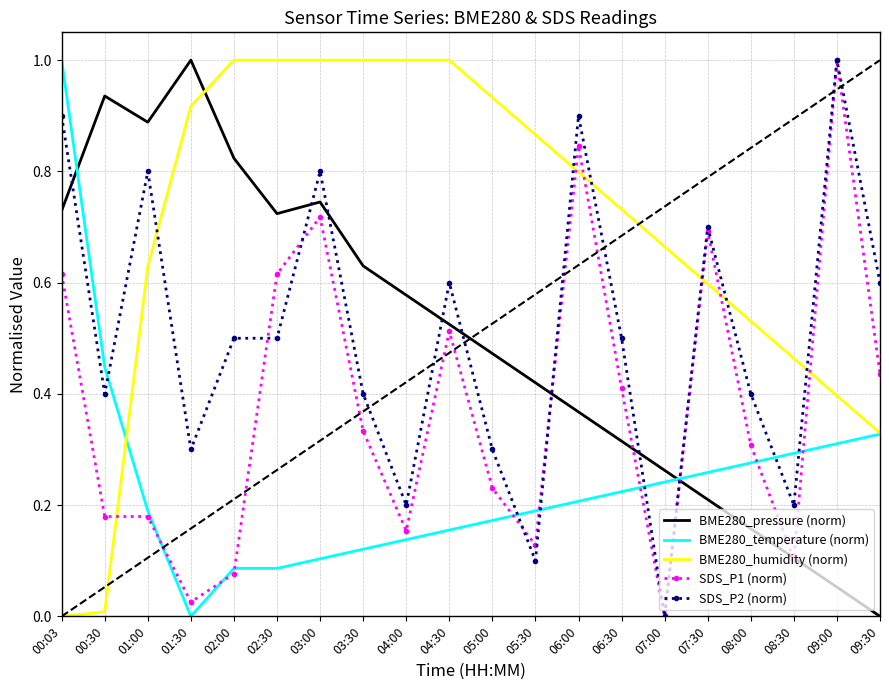

What is the greatest value displayed?

1.0